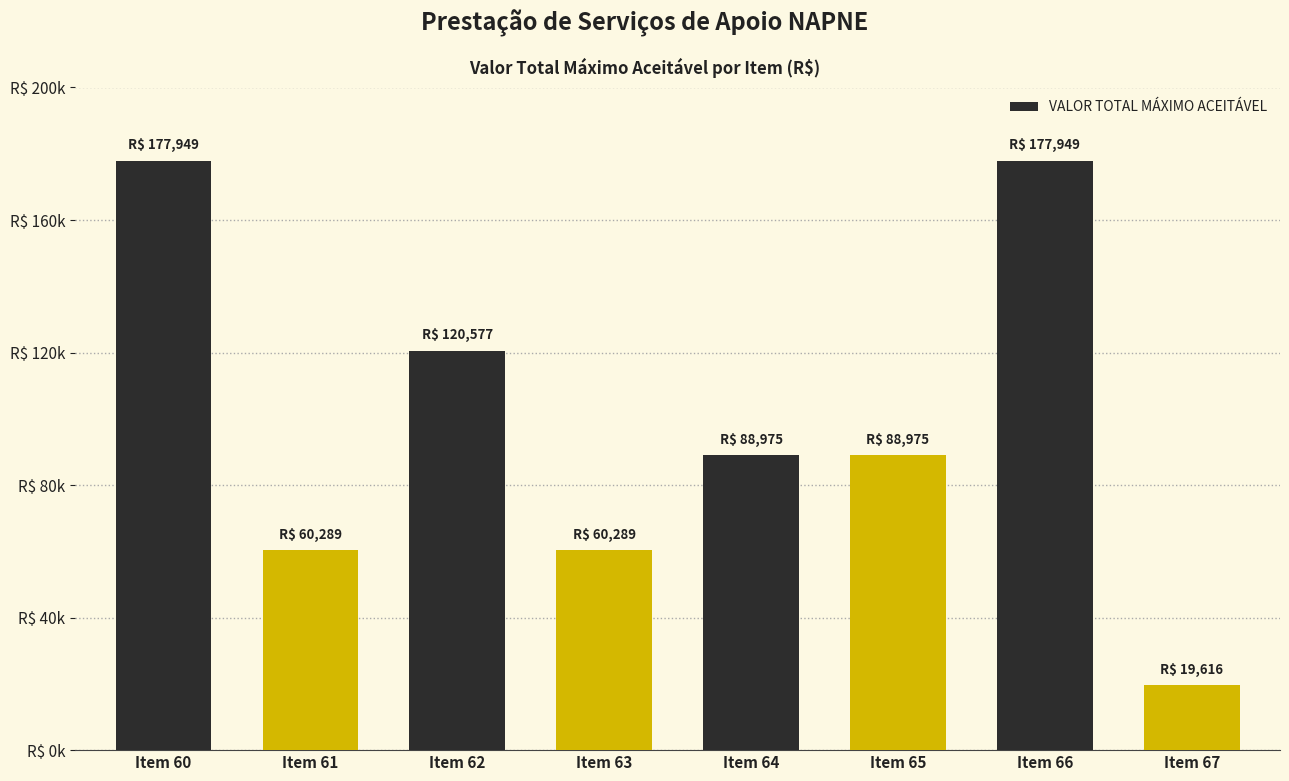

Are the bars grouped side by side (vs. stacked)?

No